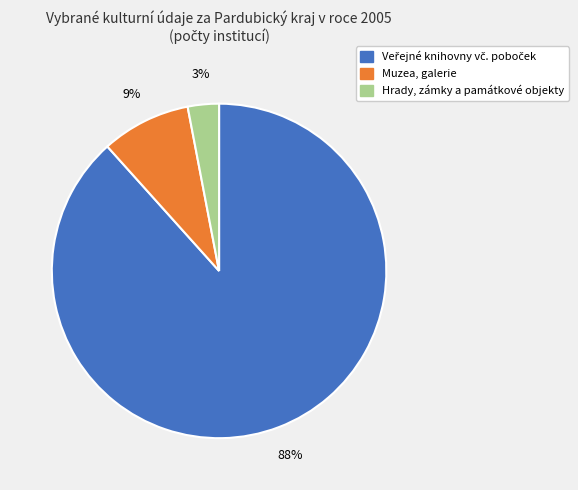

Which slice is the smallest?

Hrady, zámky a památkové objekty